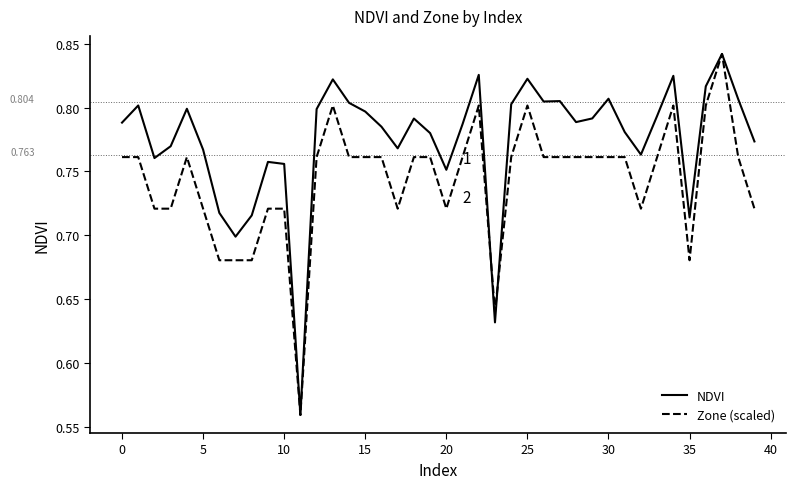

Does the chart have visible grid lines?

No